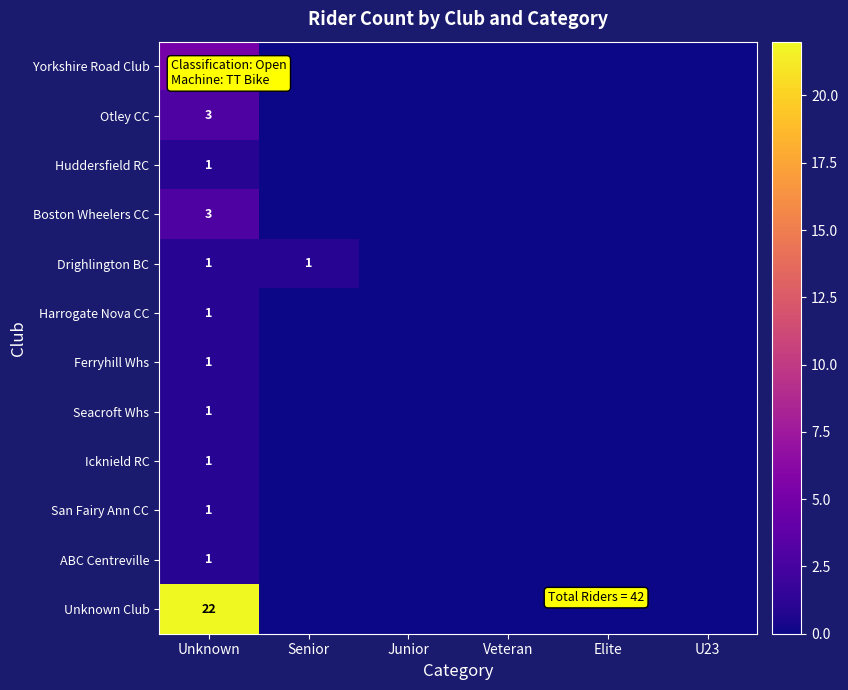

True or false: Unknown Club has a value of 22 at Unknown.

True